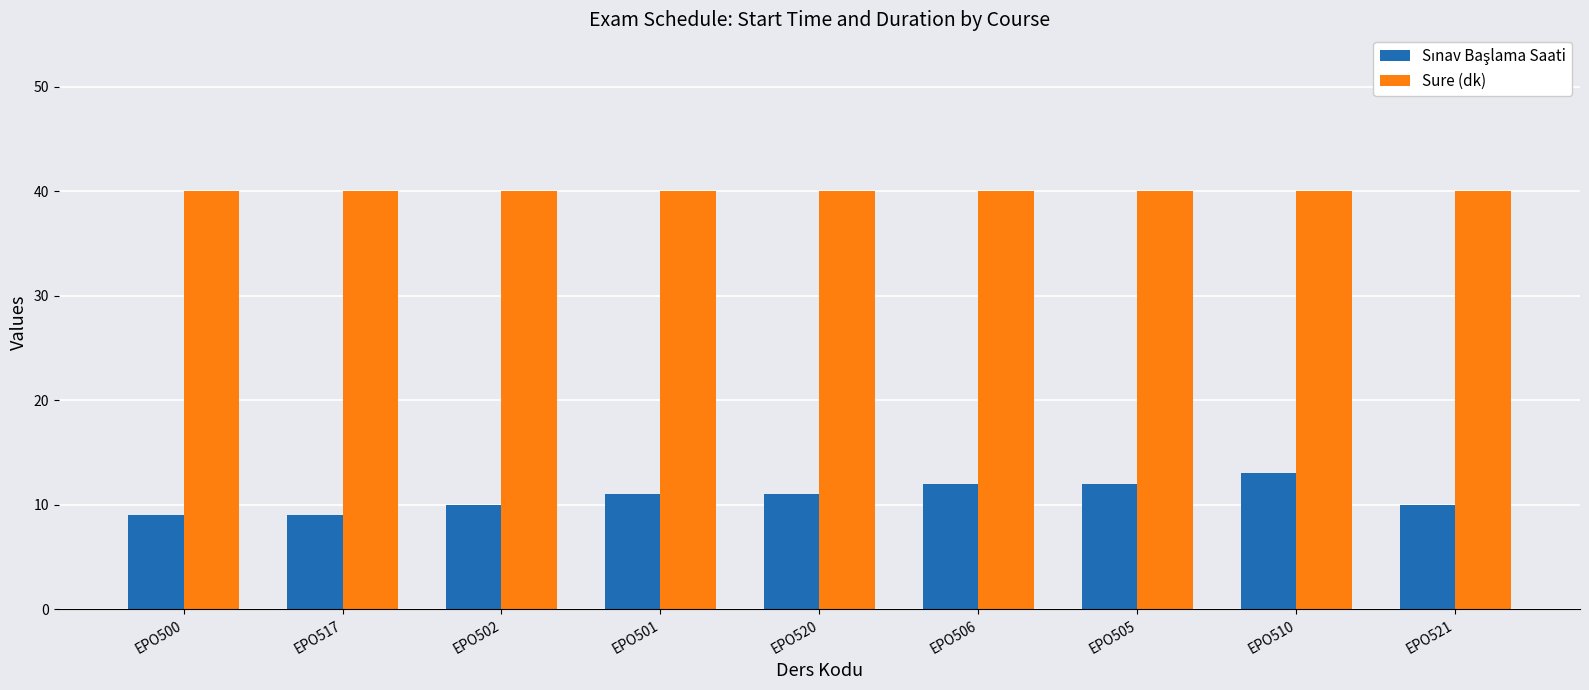

What is the average value of the Sure (dk) series?

40